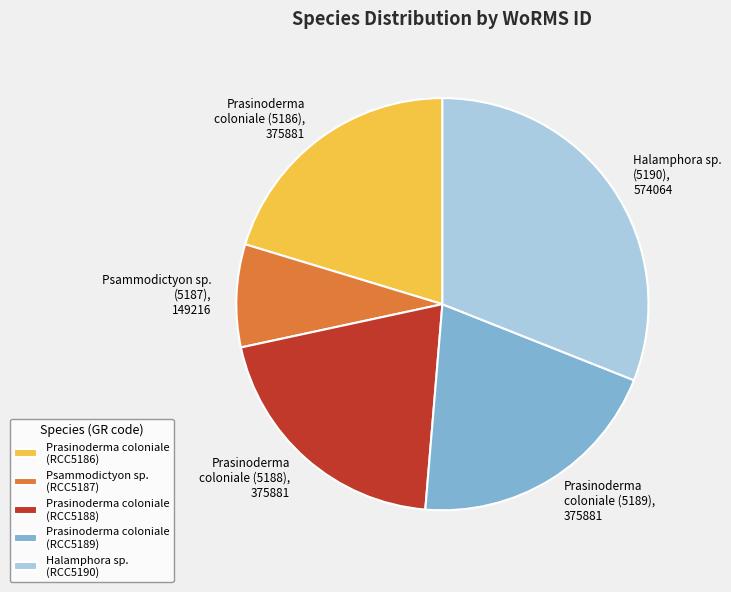

Do Prasinoderma coloniale (RCC5189) and Prasinoderma coloniale (RCC5186) together represent more than half of the pie?

No